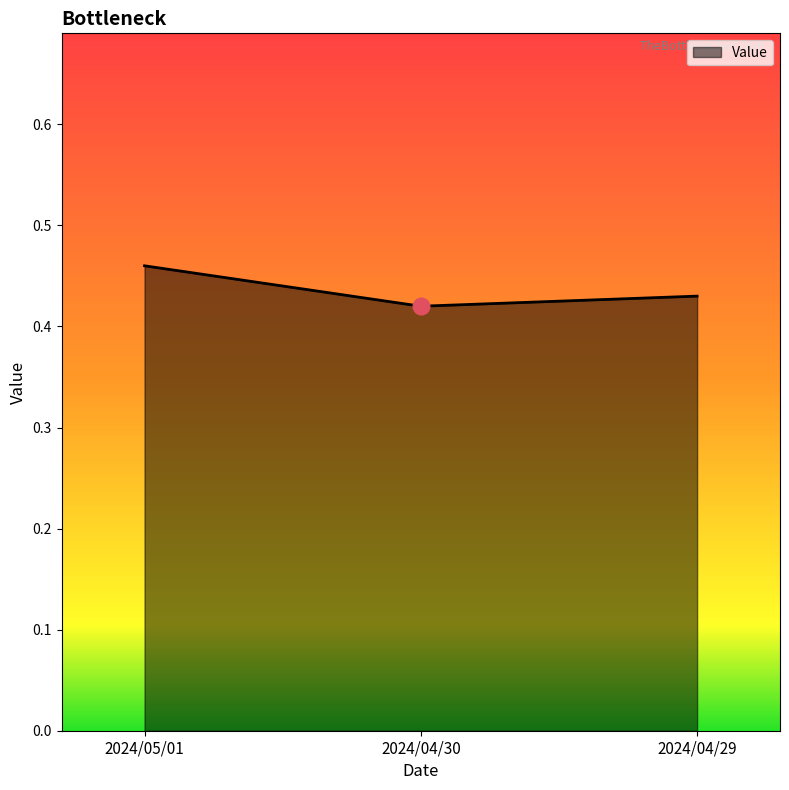

The chart shows a value of 0.8 at 2024/05/01. True or false?

False